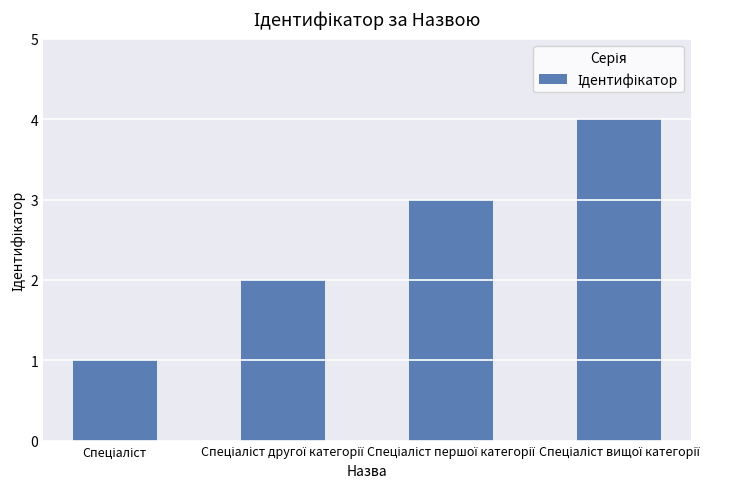

What is the greatest value displayed?

4